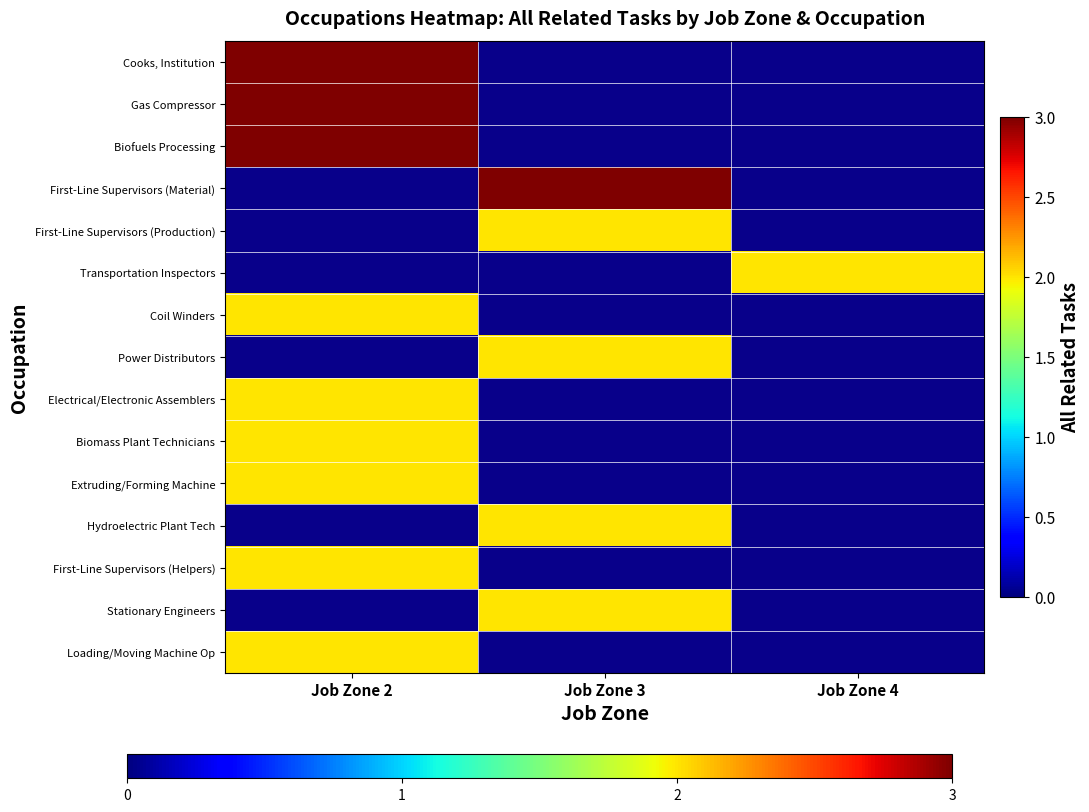

How many data points does each series have?

3